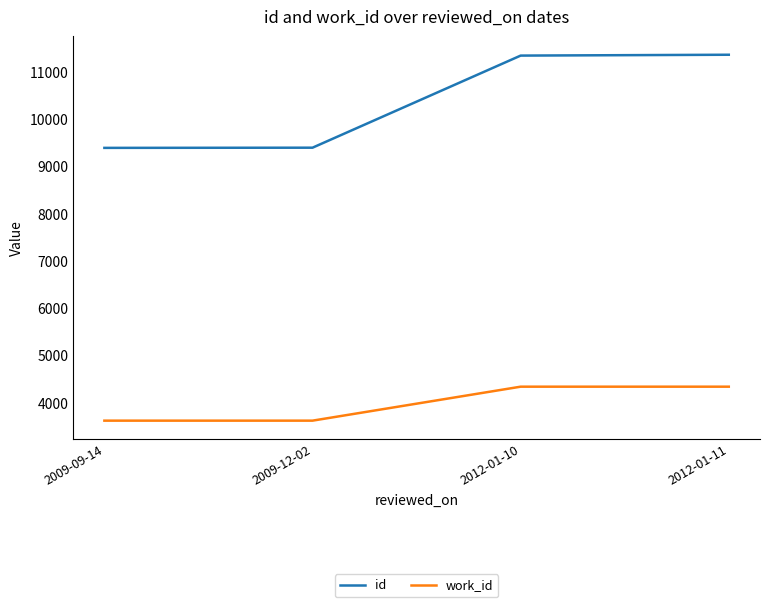

What is the average value of the work_id series?

3980